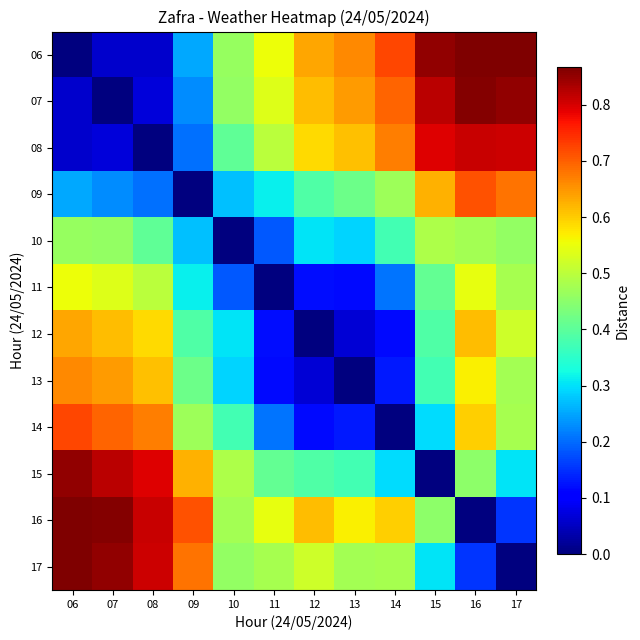

How many series are shown in this chart?

12